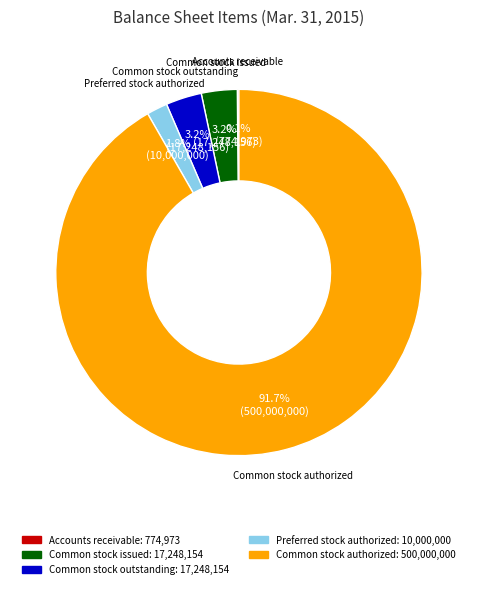

Which category has the biggest portion of the pie?

Common stock authorized